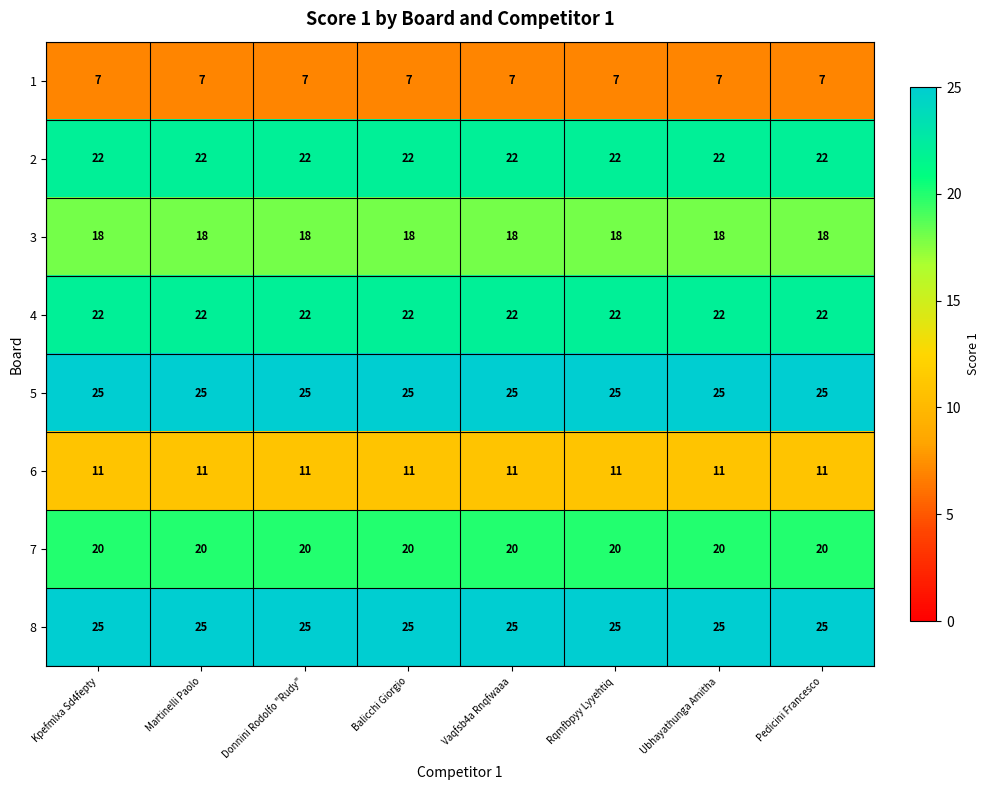

What is the minimum value for 4?

22